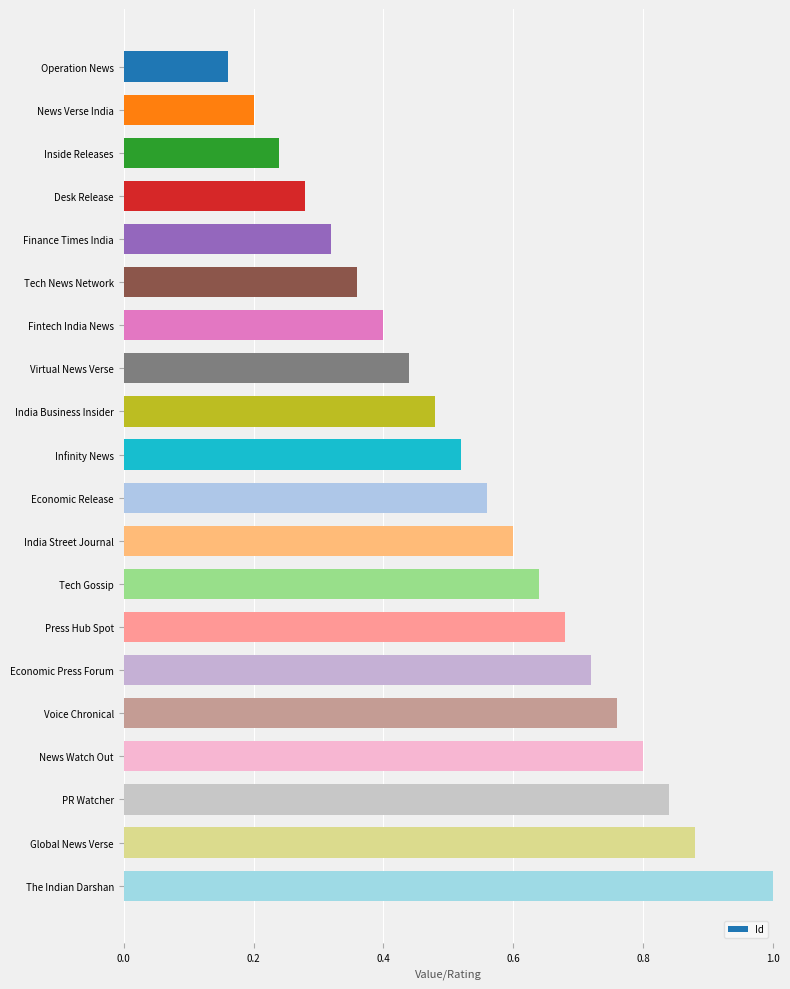

What is the greatest value displayed?

1.0